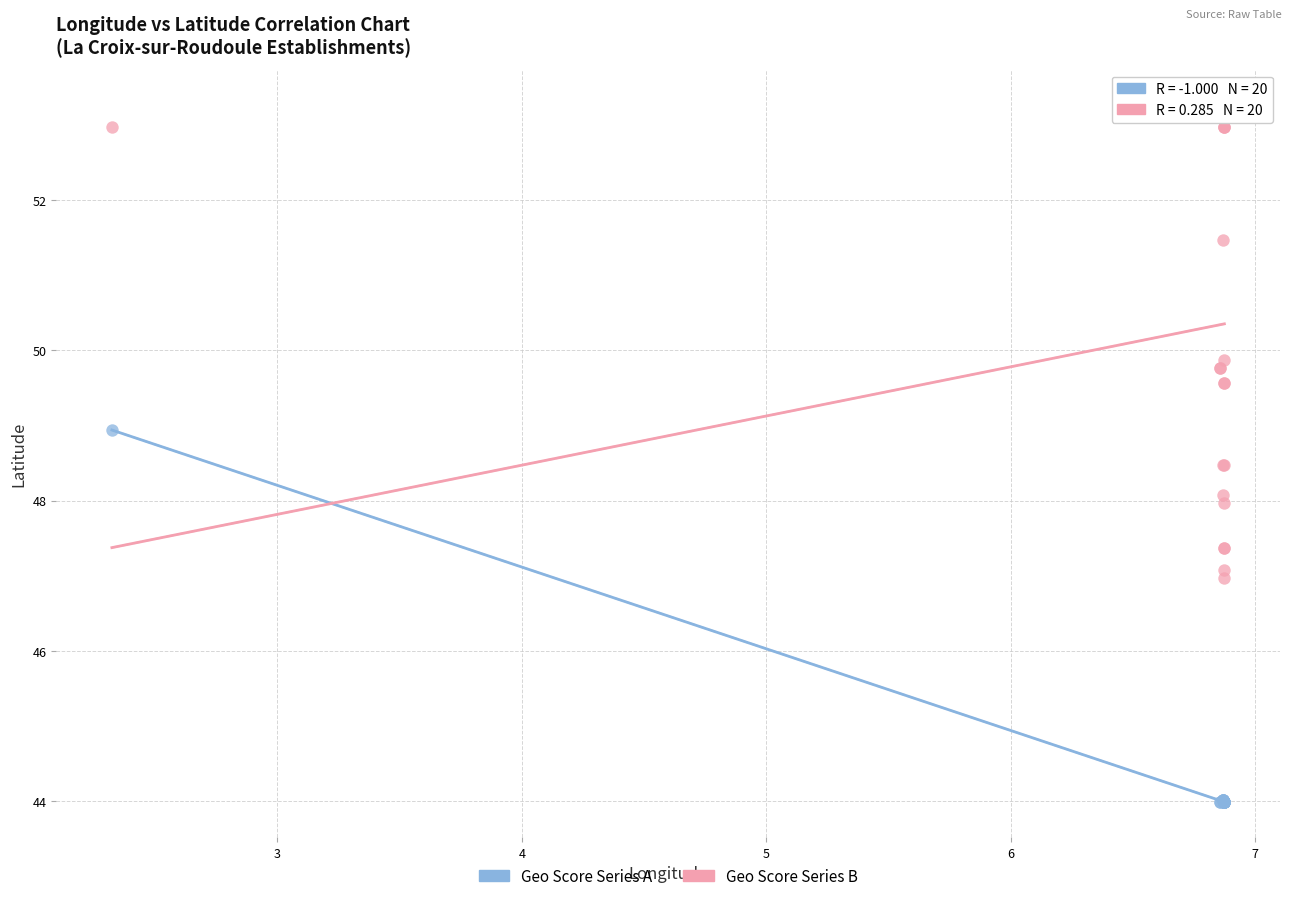

Which series reaches the maximum Y coordinate?

Geo Score Series B